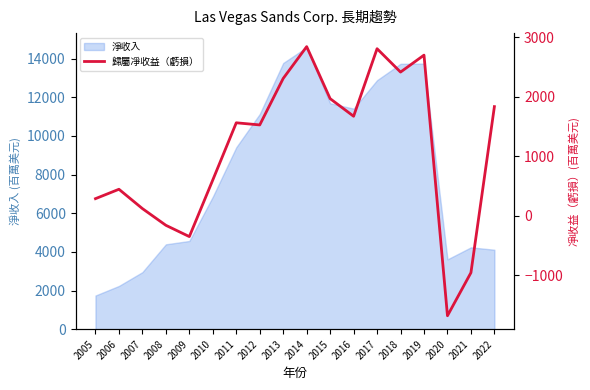

The value of 淨收入 at 2013 is 24199. True or false?

False